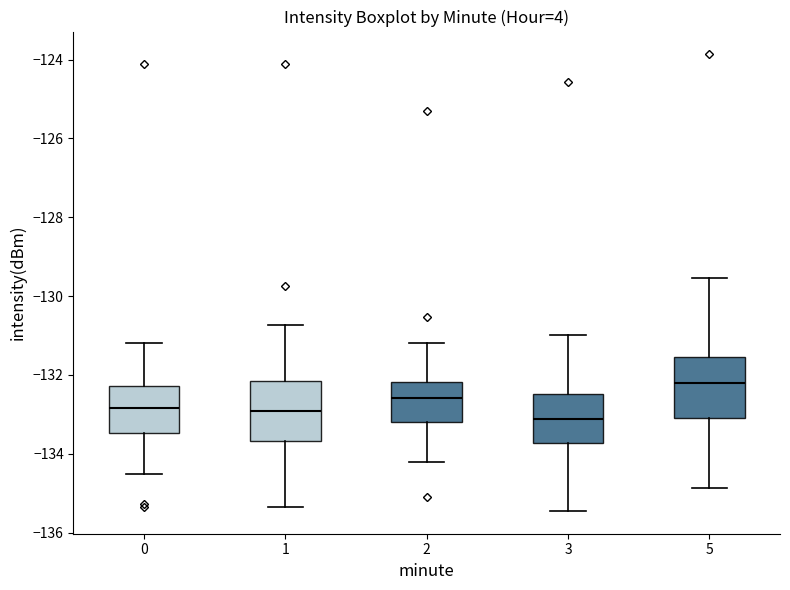

Reading left to right, read every box against the y-axis: the position of its median line, the range the box covers, and the ends of its whiskers. The values are not printed on the chart, so give them approximately, as read against the axis.

0: median -132.8, box -133.4 to -132.2, whiskers -134.6 to -131.2
1: median -133.0, box -133.6 to -132.2, whiskers -135.4 to -130.8
2: median -132.6, box -133.2 to -132.2, whiskers -134.2 to -131.2
3: median -133.2, box -133.8 to -132.4, whiskers -135.4 to -131.0
5: median -132.2, box -133.0 to -131.6, whiskers -134.8 to -129.6